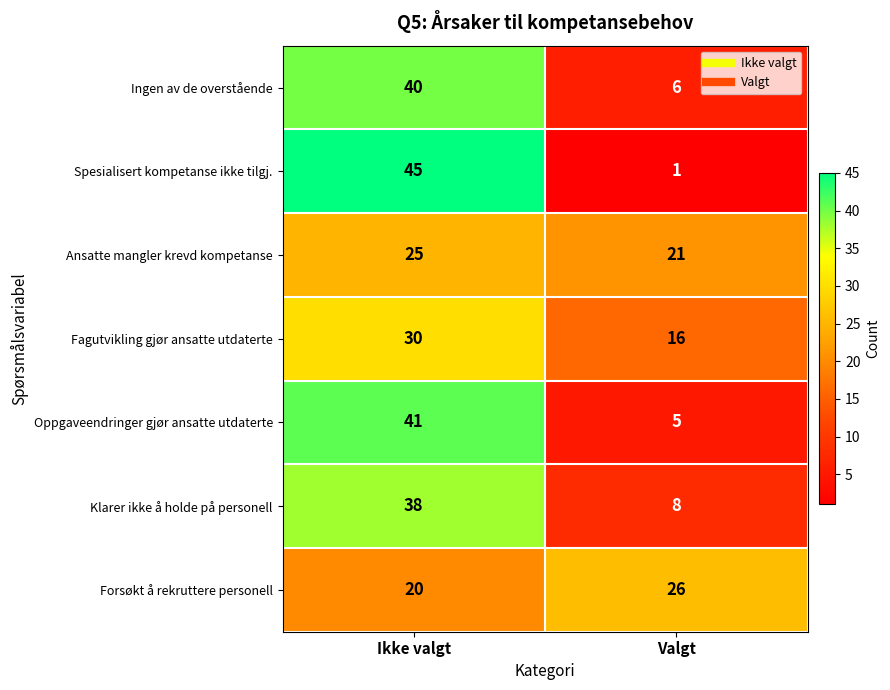

The value of Ingen av de overstående at Ikke valgt is 59. True or false?

False